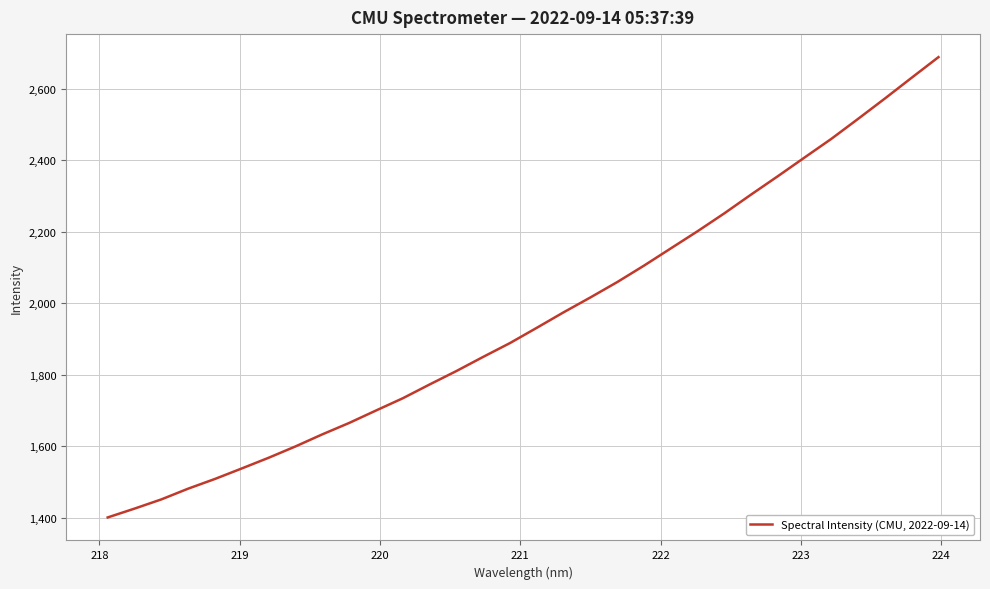

What is the maximum value shown in the chart?

2688.6